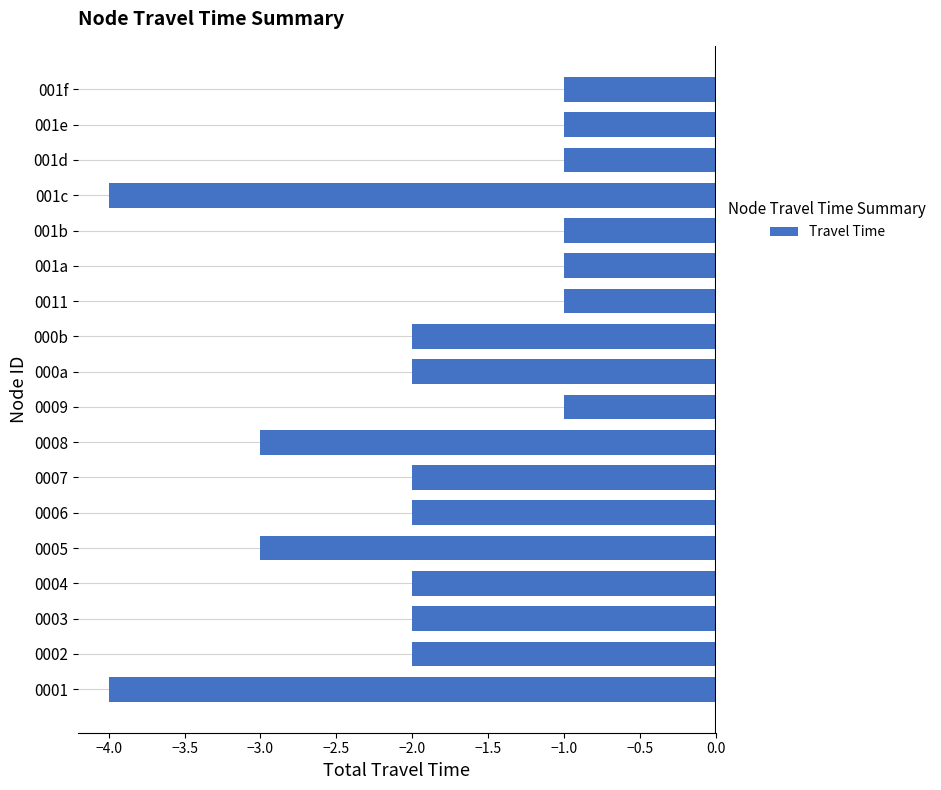

What is the difference between the maximum and minimum values?

3